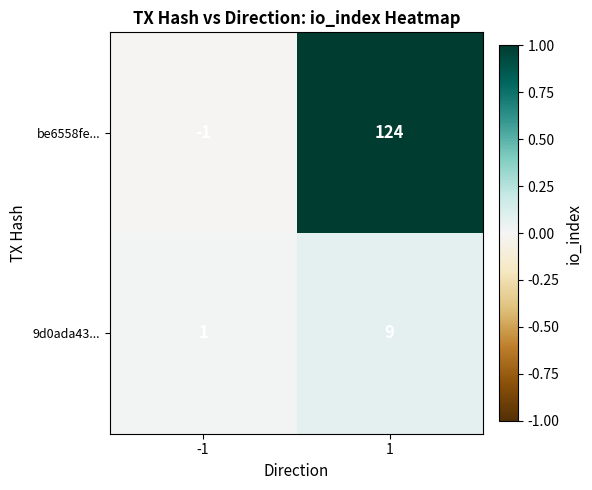

List the labels in order of be6558fe... value, largest first.

1, -1